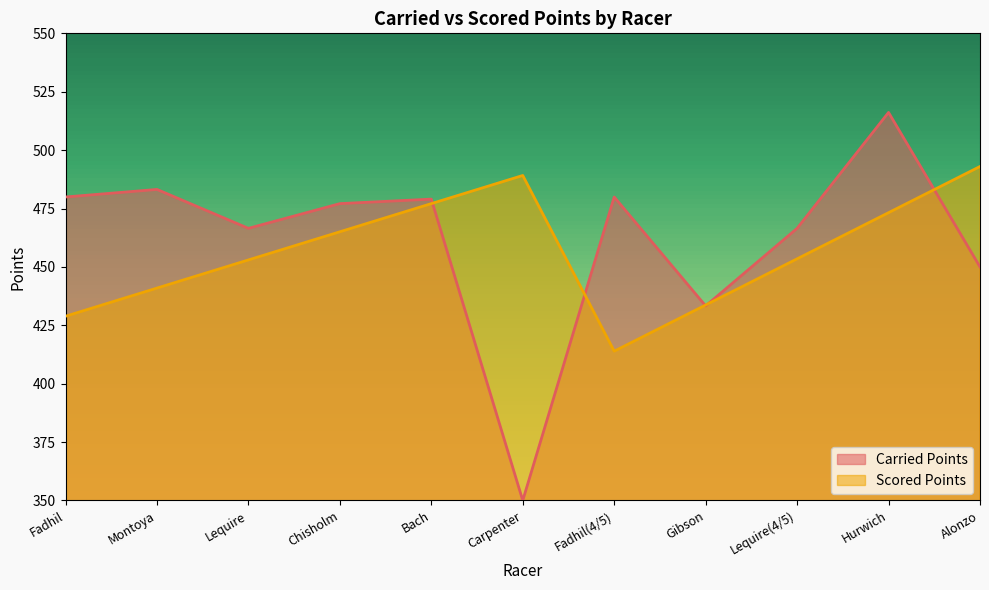

Which has a higher value, Gibson or Chisholm?

Chisholm